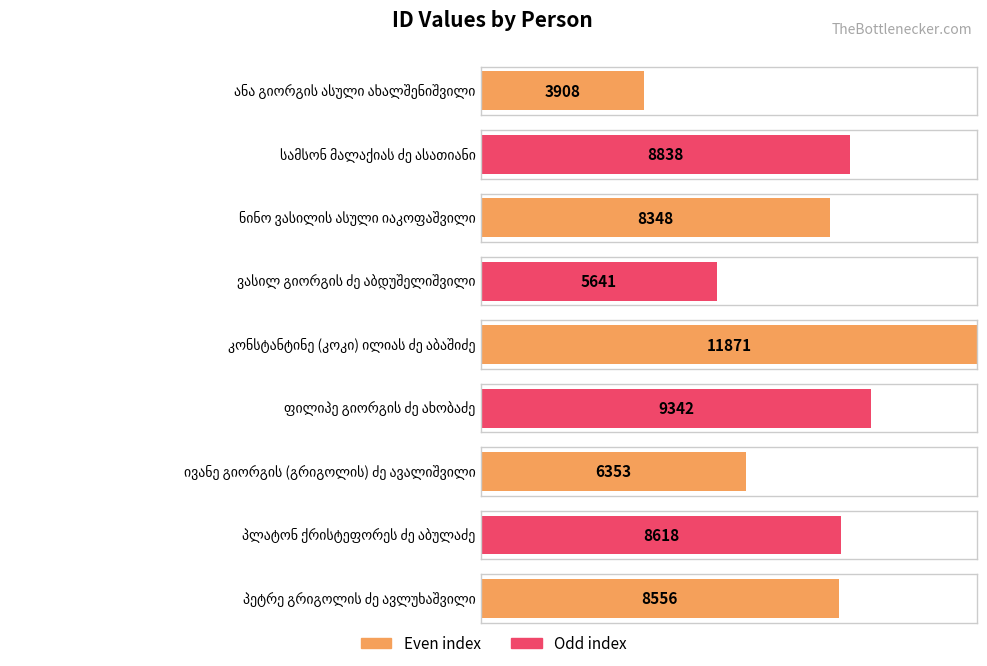

What is the sum of all values?

71475